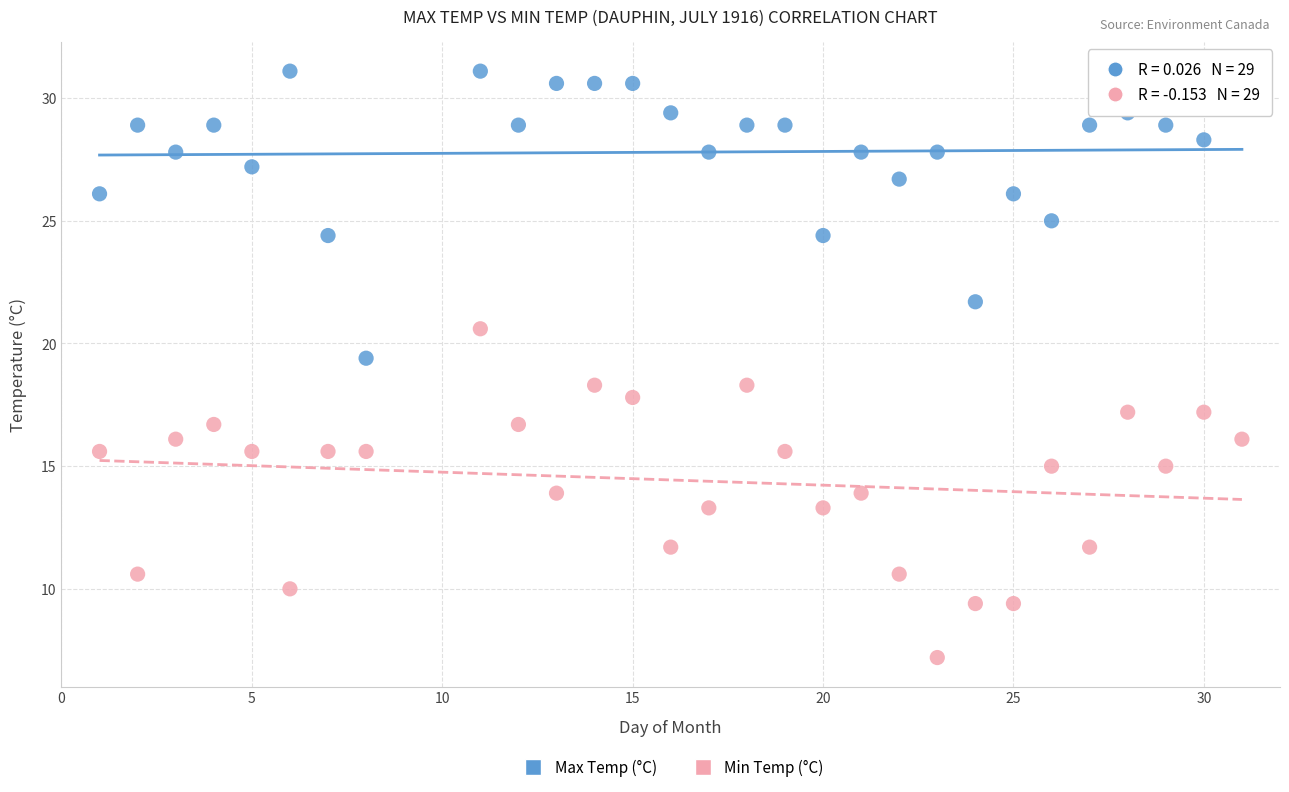

Which series contains the lowest Y value?

Min Temp (°C)